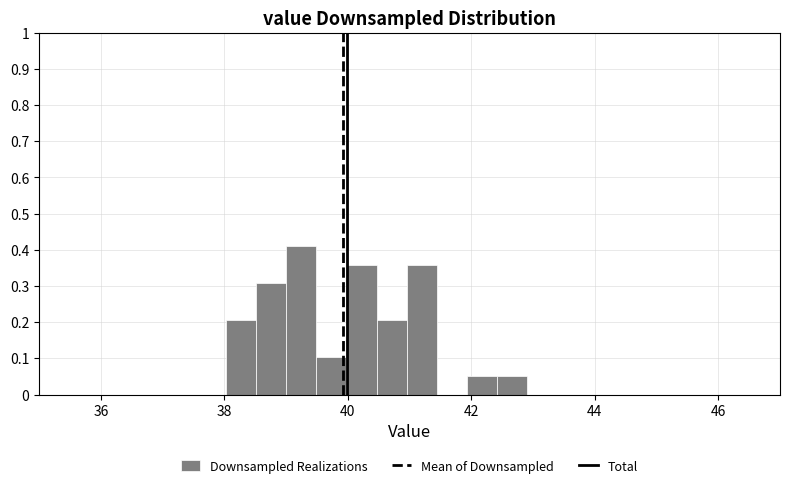

Read against the x-axis, roughly where is the centre of the tallest bar?

39.2